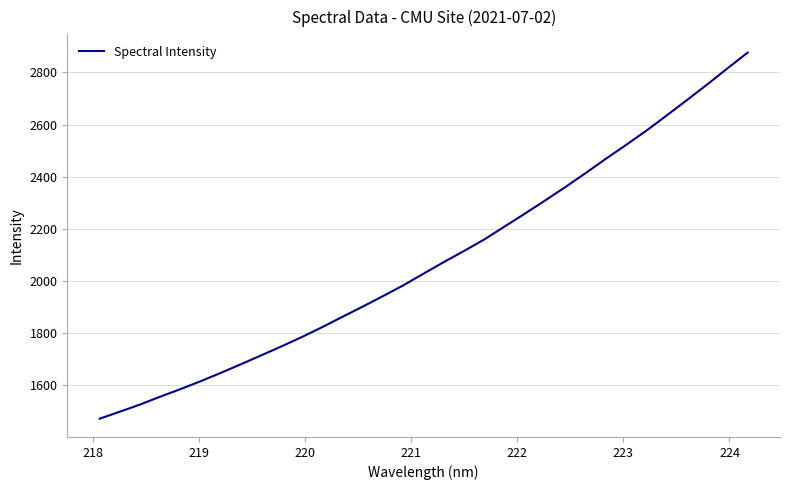

What is the maximum value shown in the chart?

2876.0